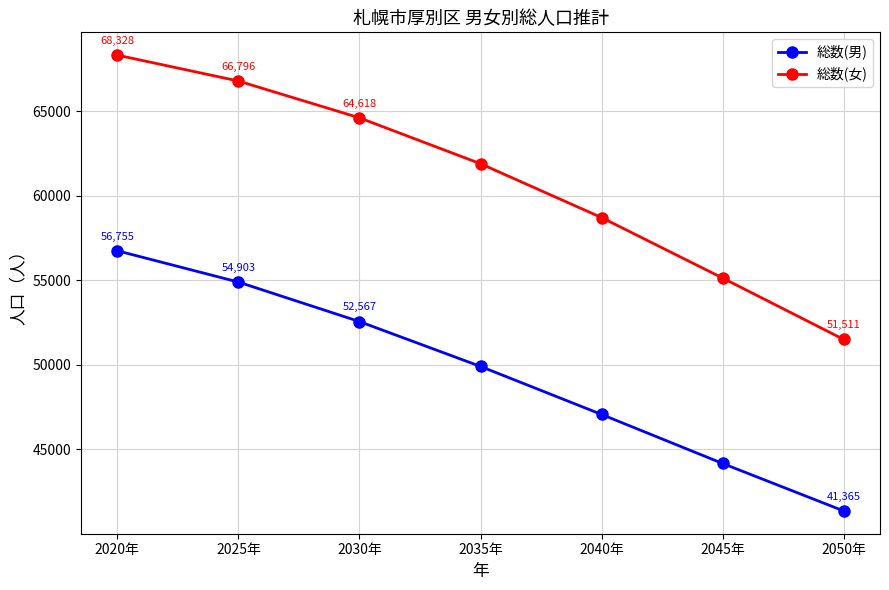

True or false: 総数(女) and 総数(男) cross at least once.

False